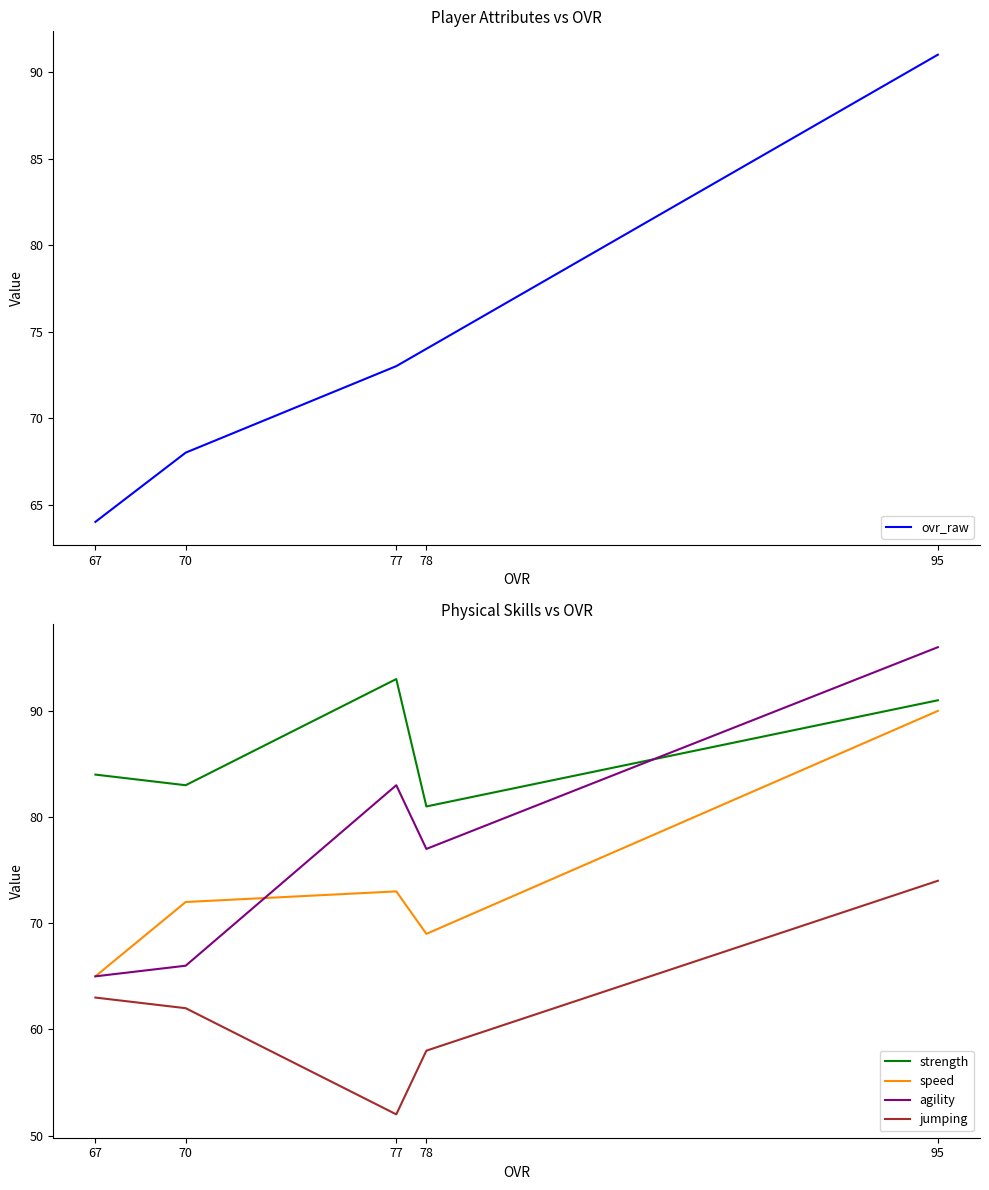

Which has a higher value, 78 or 95?

95